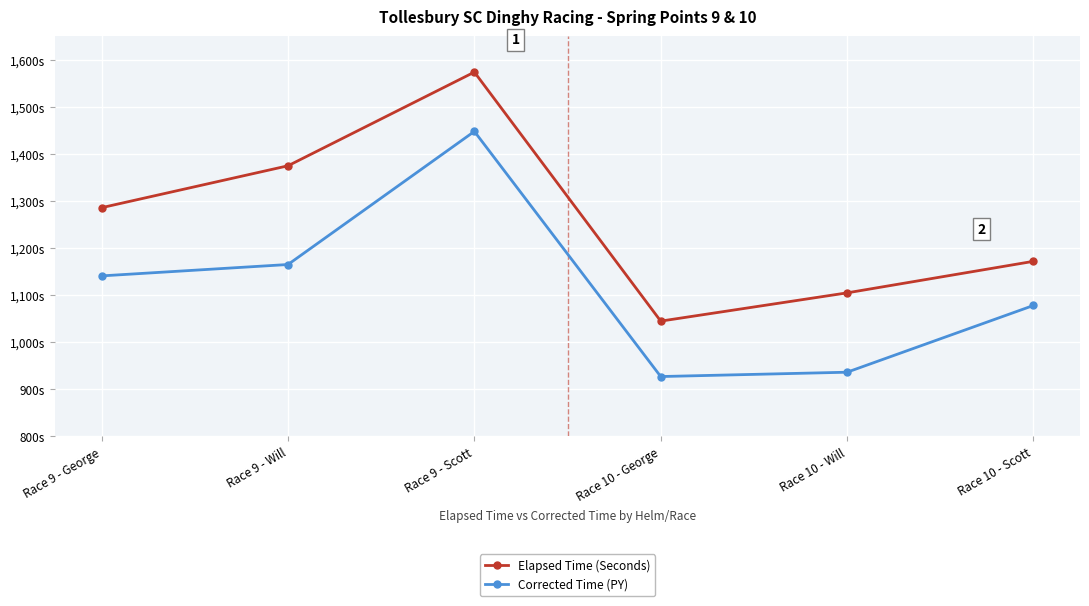

What value does the Elapsed Time (Seconds) series have at Race 9 - Will?

1375.0